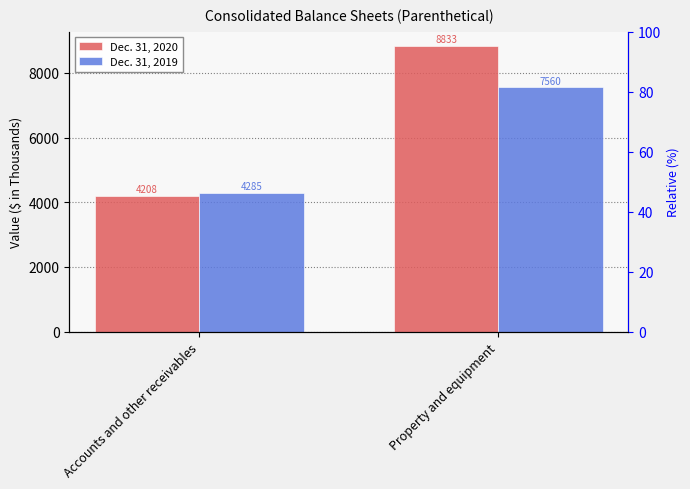

What is the difference between the Dec. 31, 2019 values at Property and equipment and Accounts and other receivables?

3275